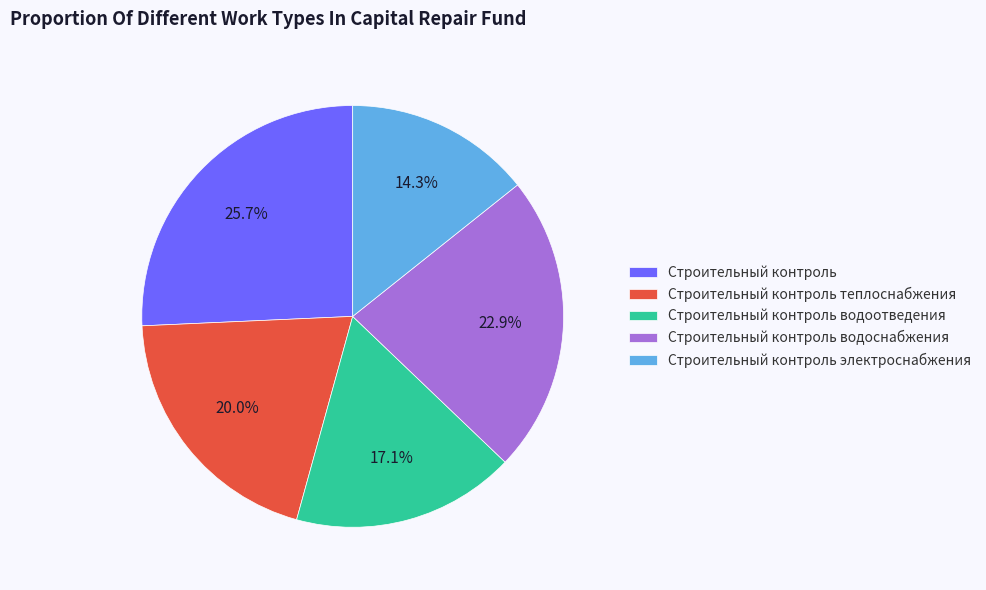

What is the smallest slice in the pie chart?

Строительный контроль электроснабжения